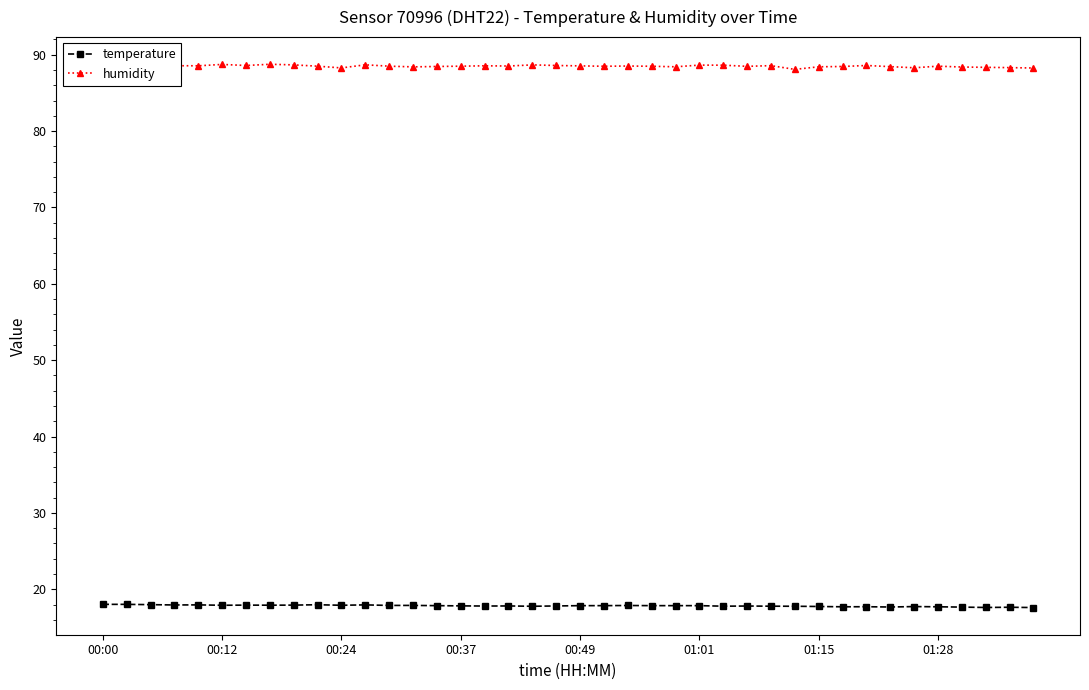

True or false: temperature has more than 2 points higher than both neighbors.

True